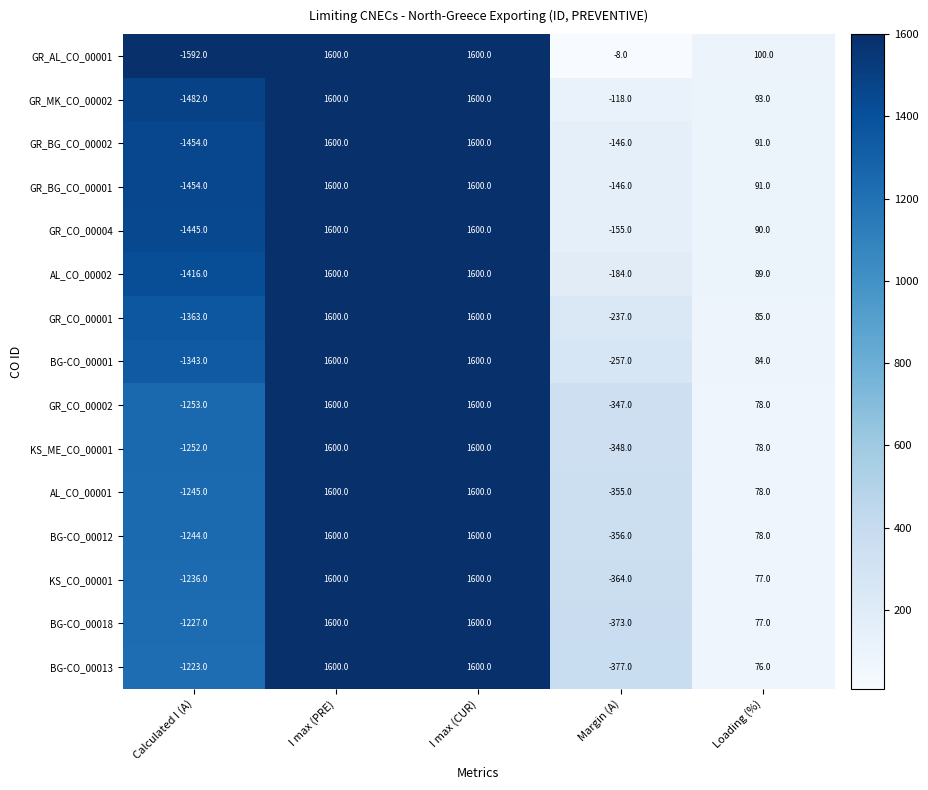

At which category does the chart reach its minimum across all series?

Calculated I (A)